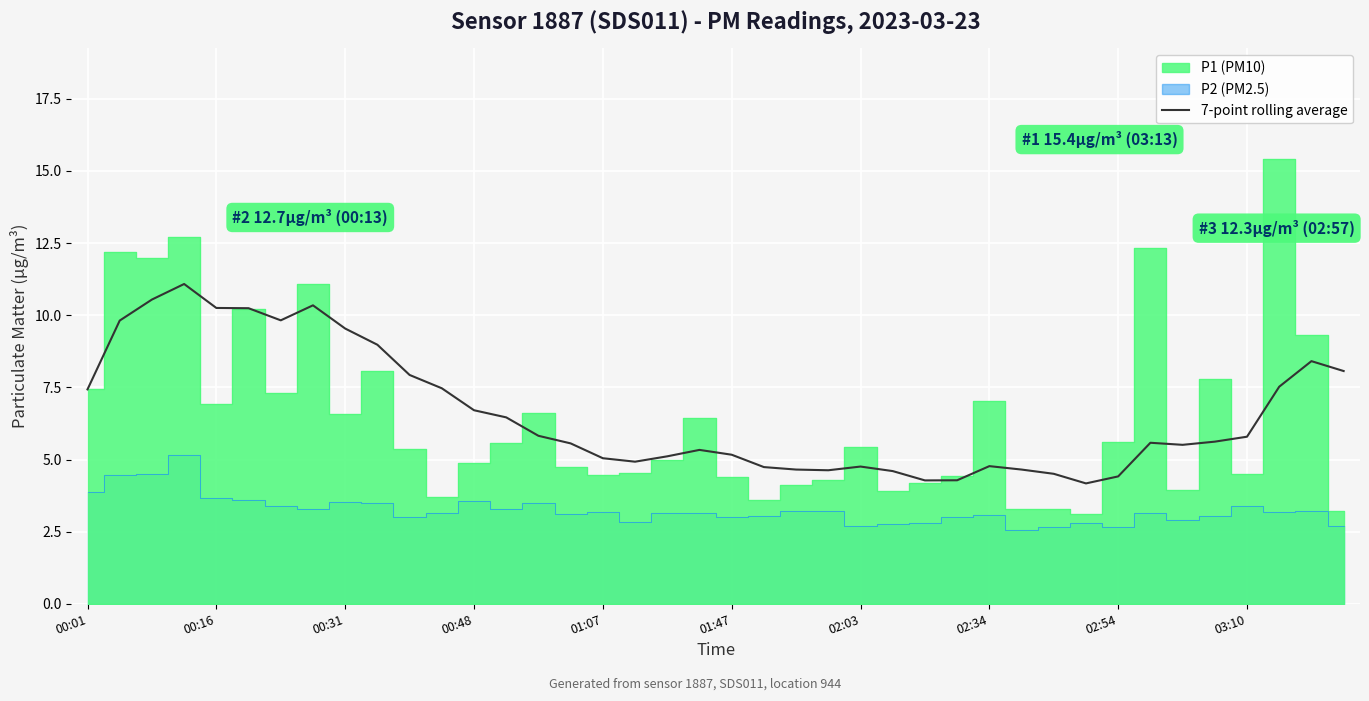

The 7-point rolling average series shows 2.8 at 00:48. True or false?

False